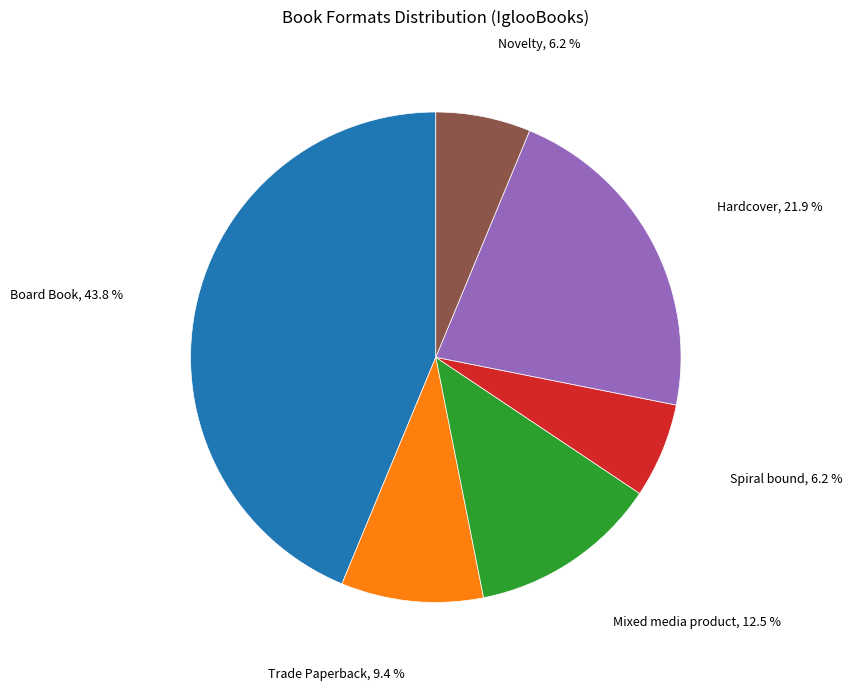

Does any single category account for the majority?

No